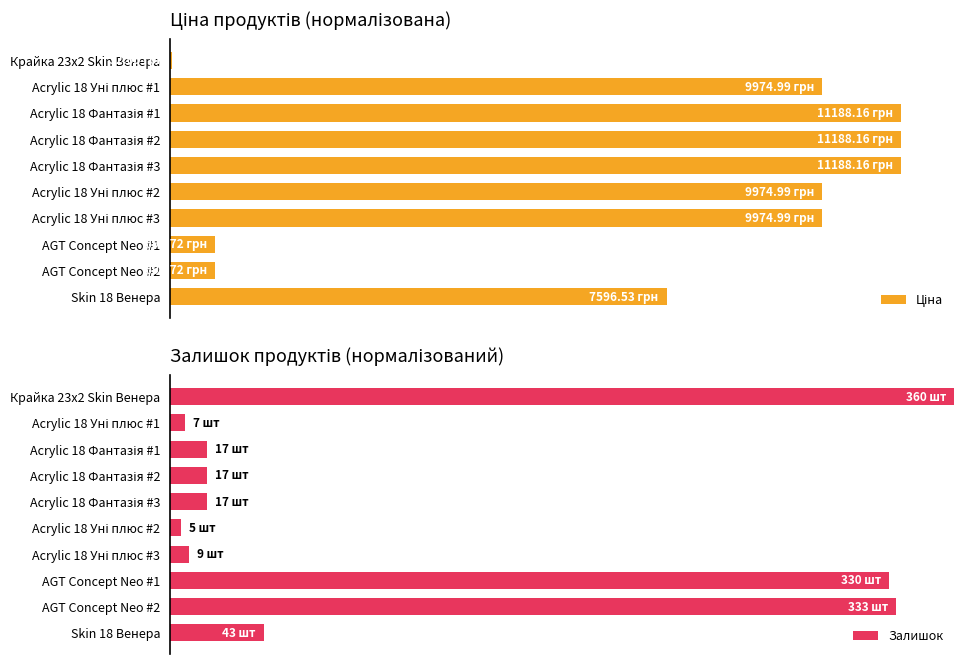

Which series has the widest spread of values?

Залишок